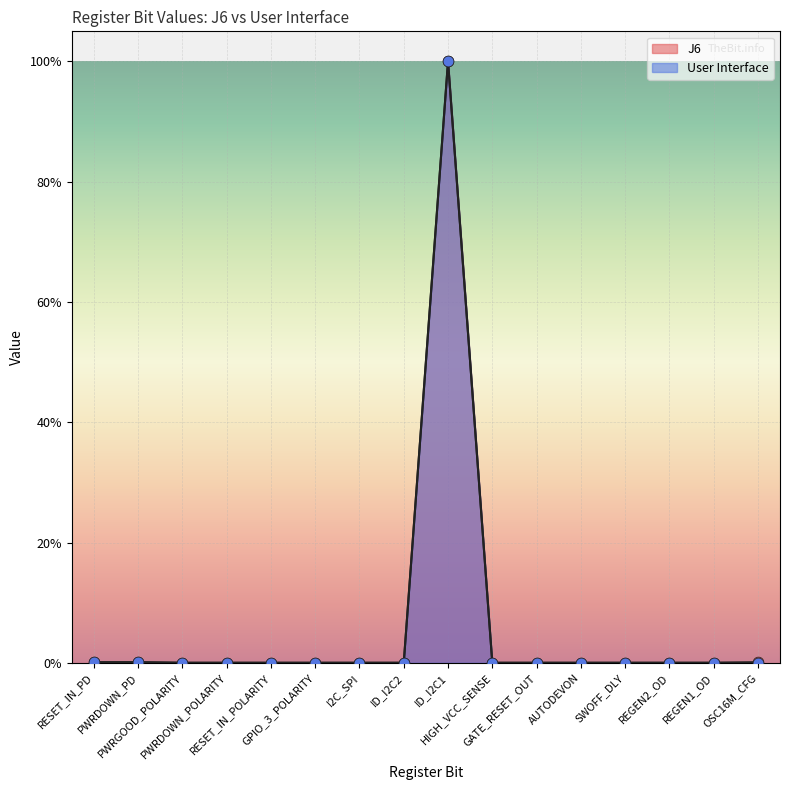

What are all the series names shown in the legend?

J6, User Interface